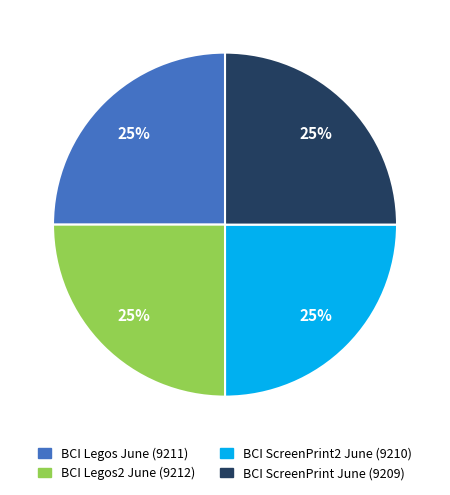

To the nearest percent, what is the average slice percentage?

25%